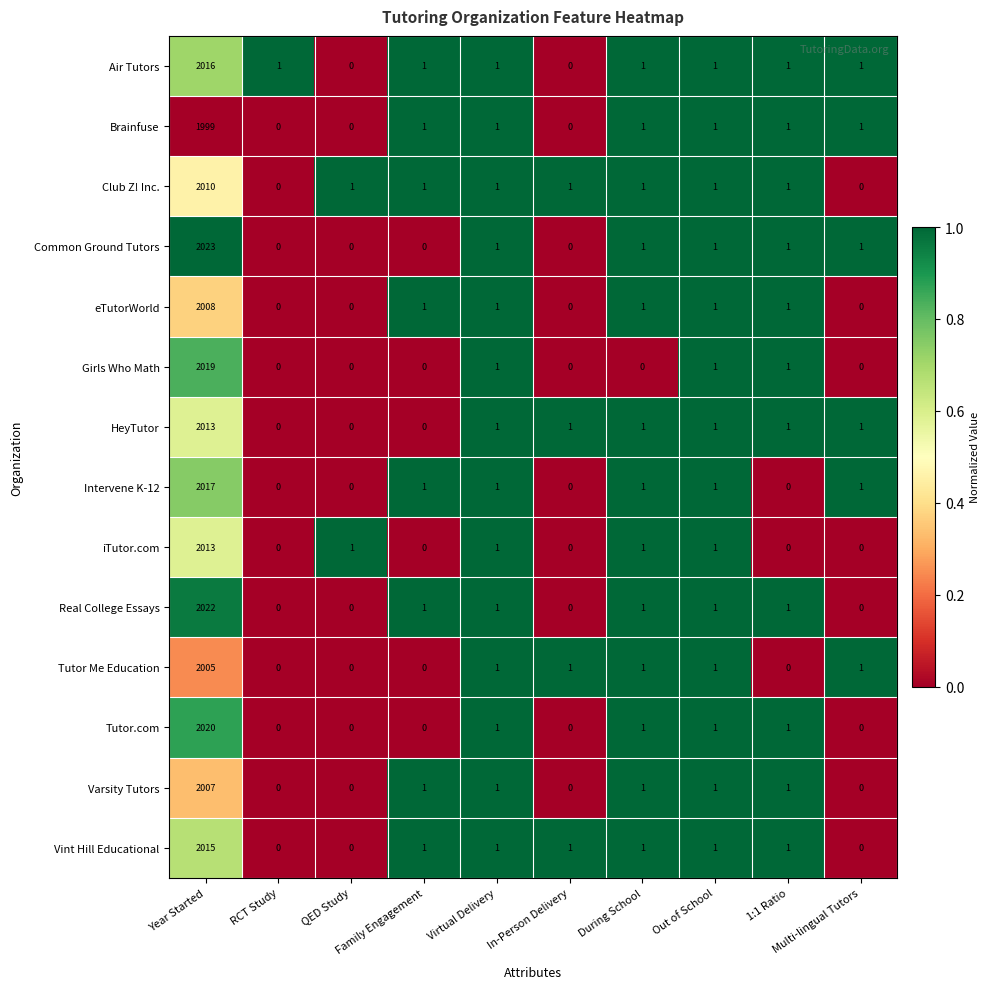

What is the highest value of the HeyTutor series?

2013